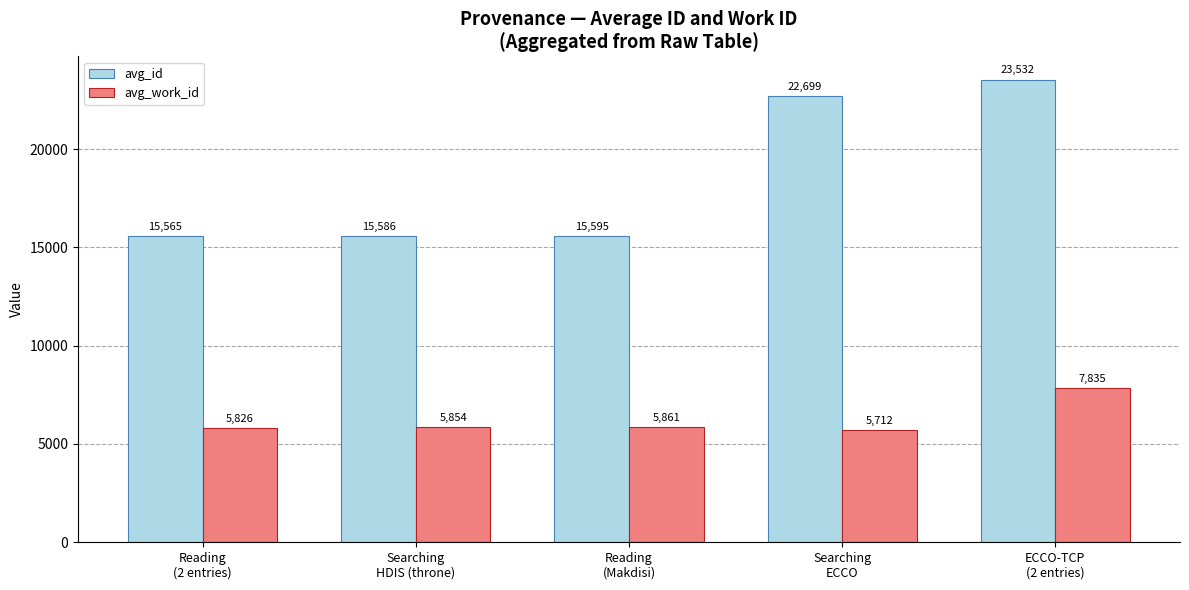

What is the label of the 3rd bar from the left?

Reading
(Makdisi)